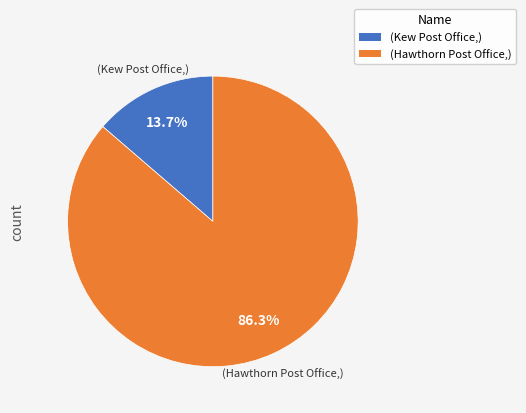

Is there any slice that represents more than half of the pie?

Yes